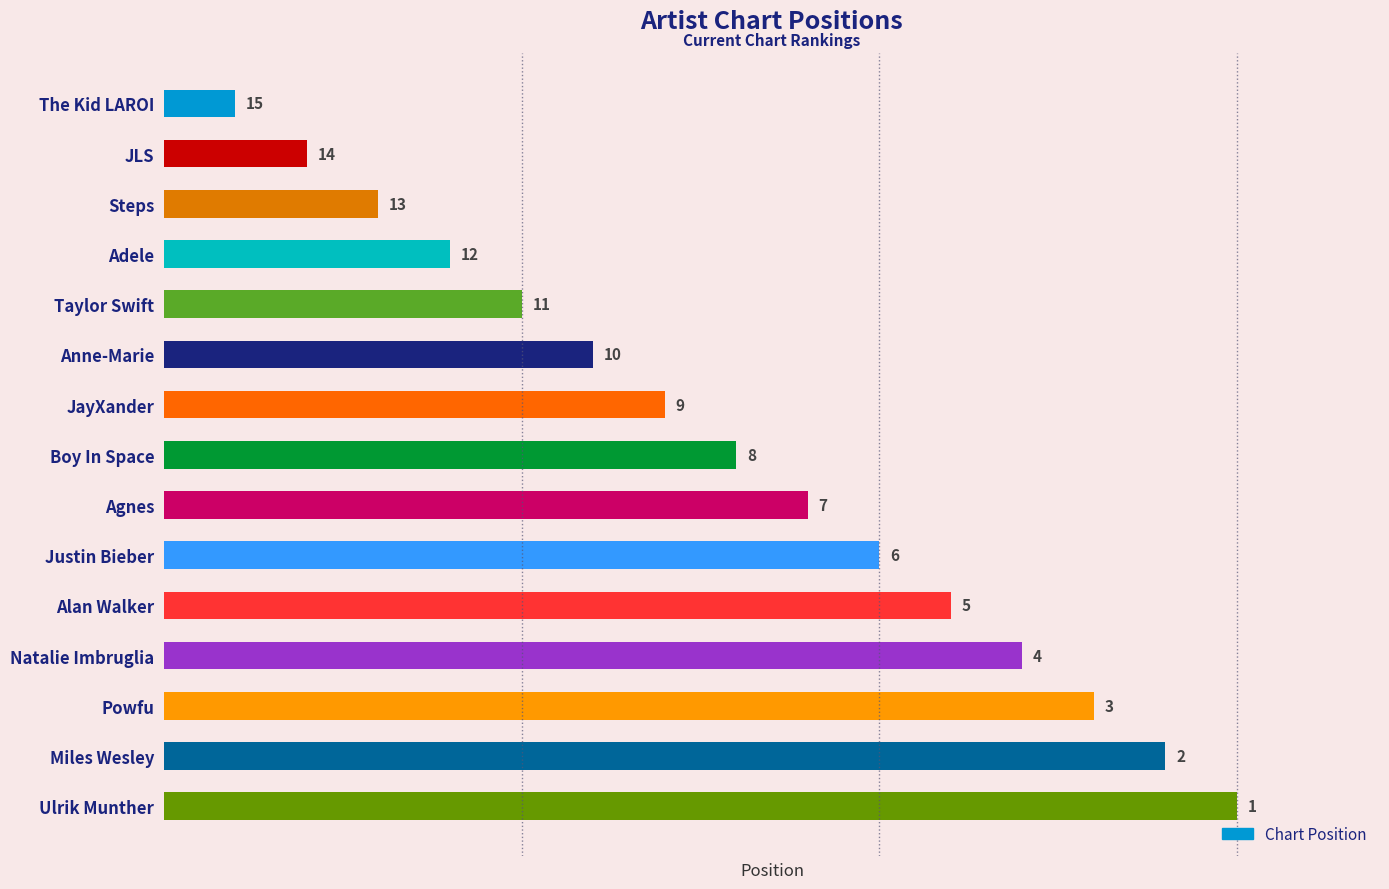

Reading bottom to top, transcribe all the data shown in this chart.

Ulrik Munther=15	Miles Wesley=14	Powfu=13	Natalie Imbruglia=12	Alan Walker=11	Justin Bieber=10	Agnes=9	Boy In Space=8	JayXander=7	Anne-Marie=6	Taylor Swift=5	Adele=4	Steps=3	JLS=2	The Kid LAROI=1